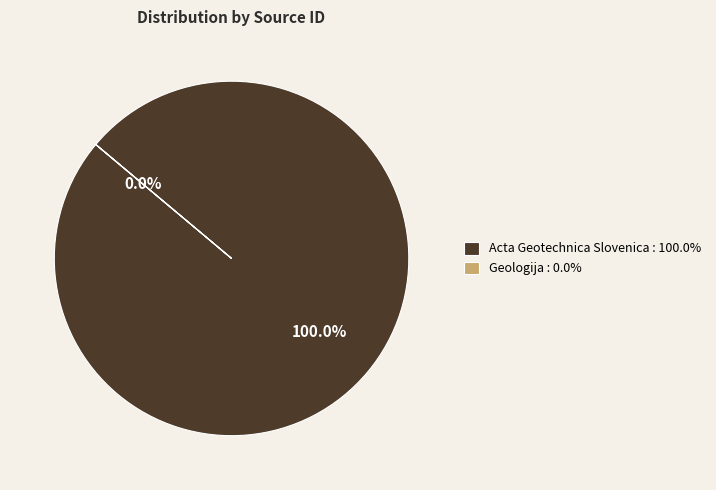

Which category has the biggest portion of the pie?

Acta Geotechnica Slovenica